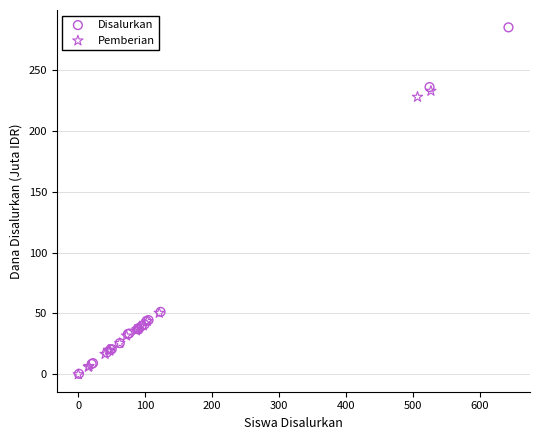

Which series reaches the maximum Y coordinate?

Disalurkan